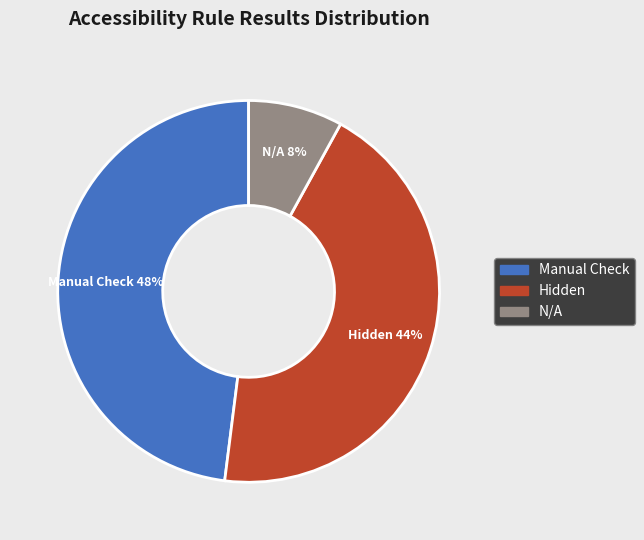

To the nearest percent, what is the average slice percentage?

33%